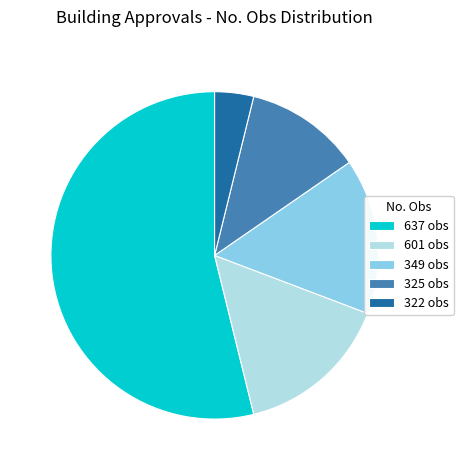

Which slice is the largest?

637 obs